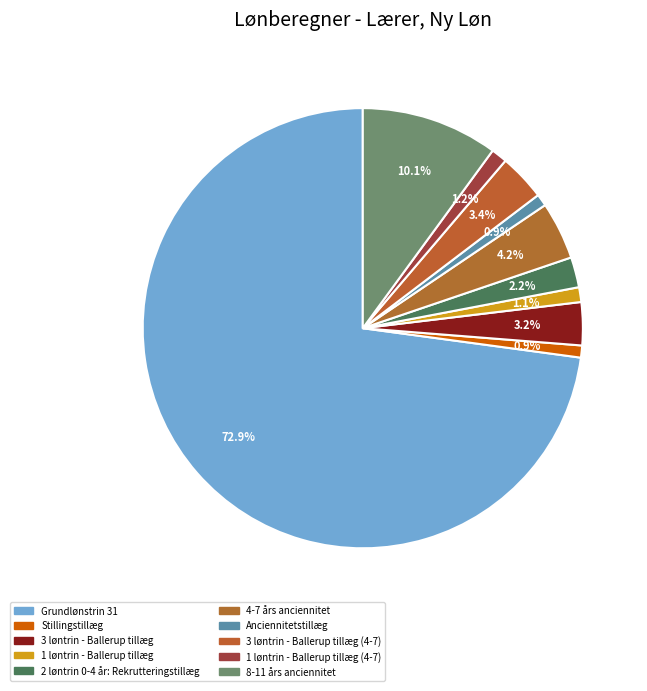

Which category has the smallest portion of the pie?

Stillingstillæg